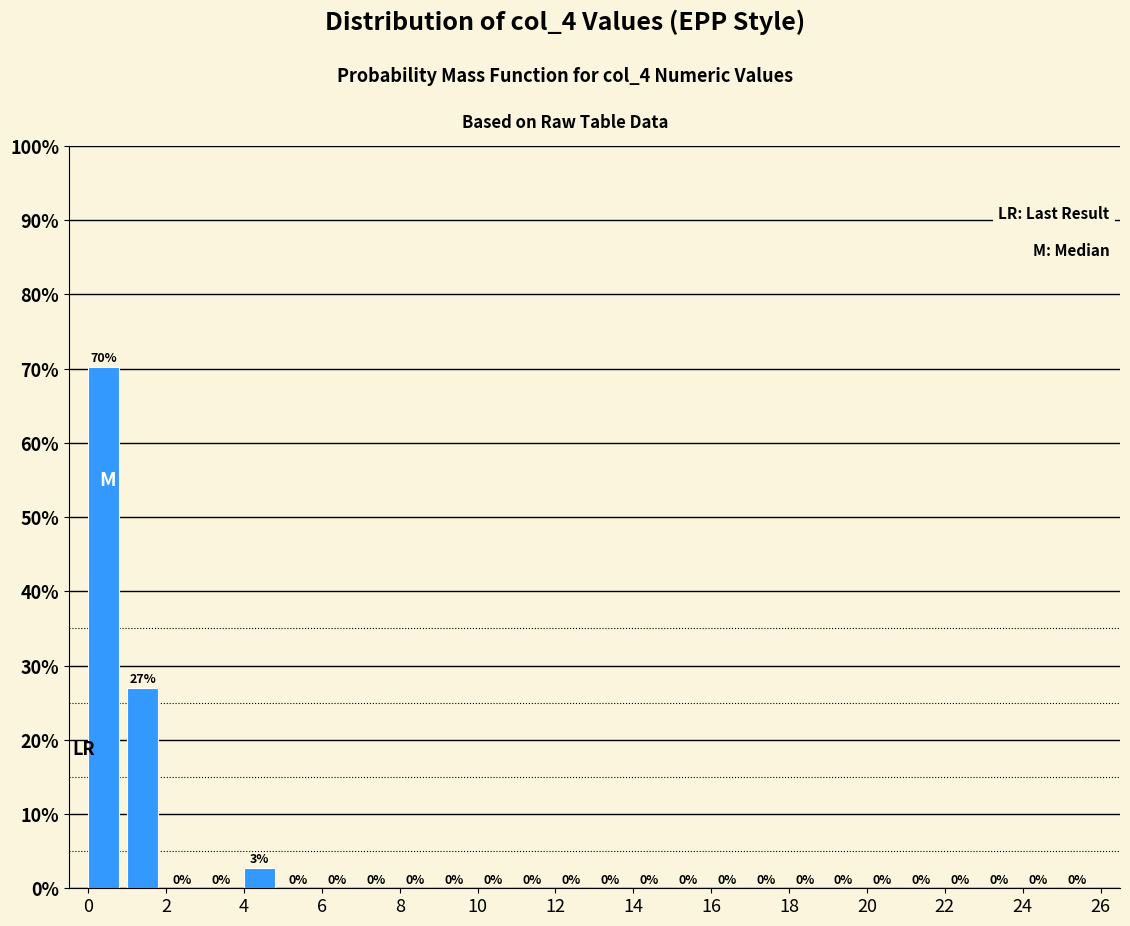

Which range on the x-axis has the tallest bar?

0 to 1